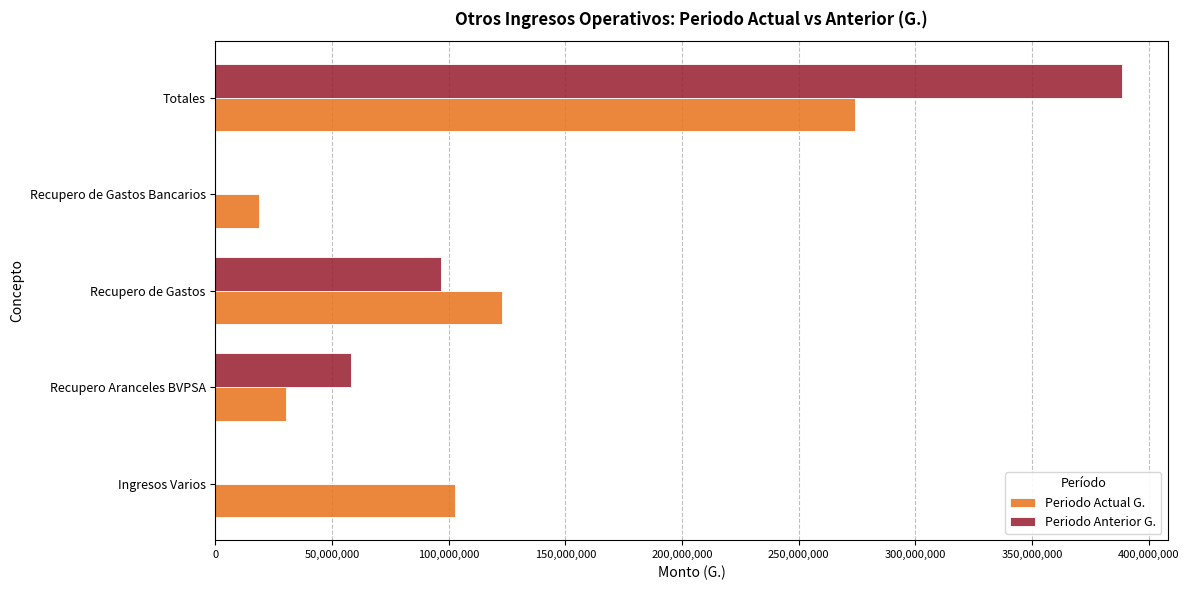

What are all the series names shown in the legend?

Periodo Actual G., Periodo Anterior G.